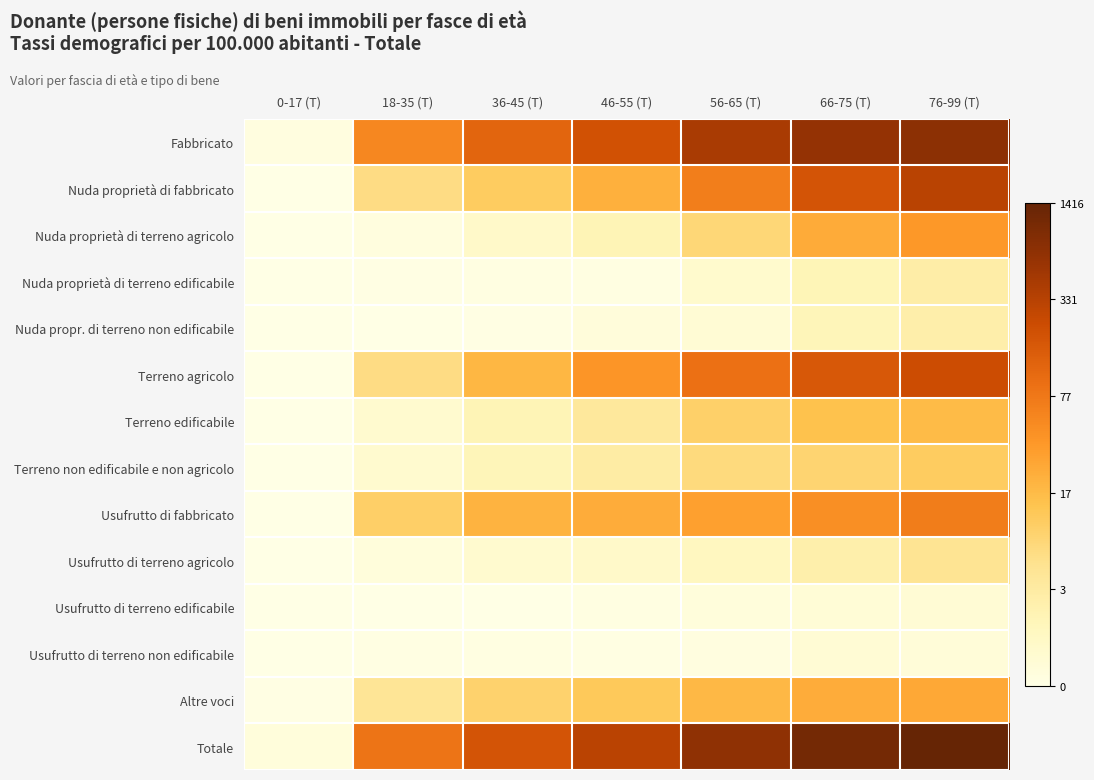

How many categories are shown in the chart?

7